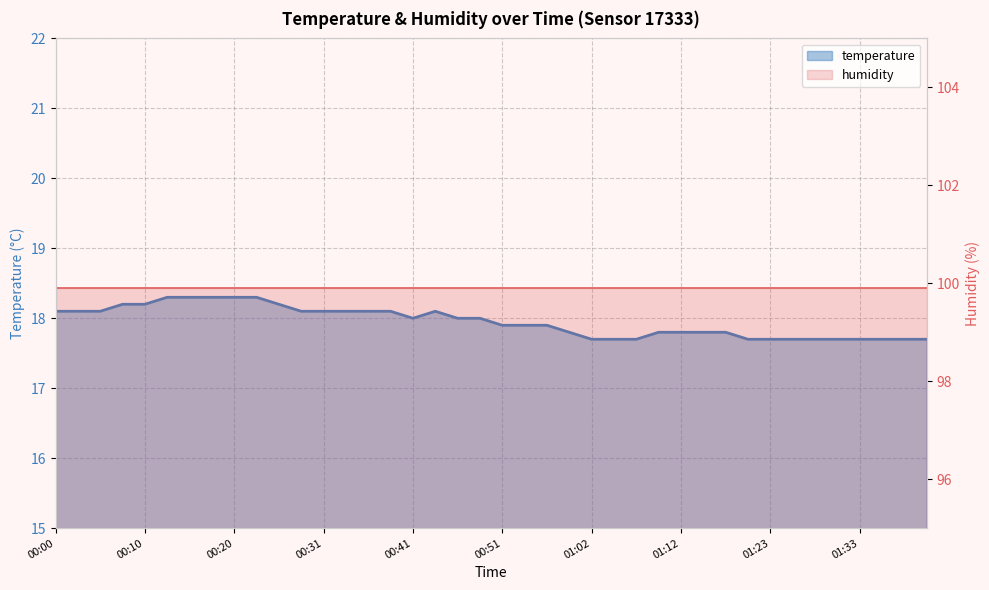

Rank the categories by value from lowest to highest.

01:02, 01:05, 01:07, 01:20, 01:23, 01:26, 01:28, 01:31, 01:33, 01:36, 01:38, 01:41, 00:59, 01:09, 01:12, 01:15, 01:17, 00:51, 00:54, 00:57, 00:41, 00:46, 00:49, 00:00, 00:02, 00:05, 00:28, 00:31, 00:33, 00:36, 00:38, 00:43, 00:08, 00:10, 00:26, 00:13, 00:15, 00:18, 00:20, 00:23